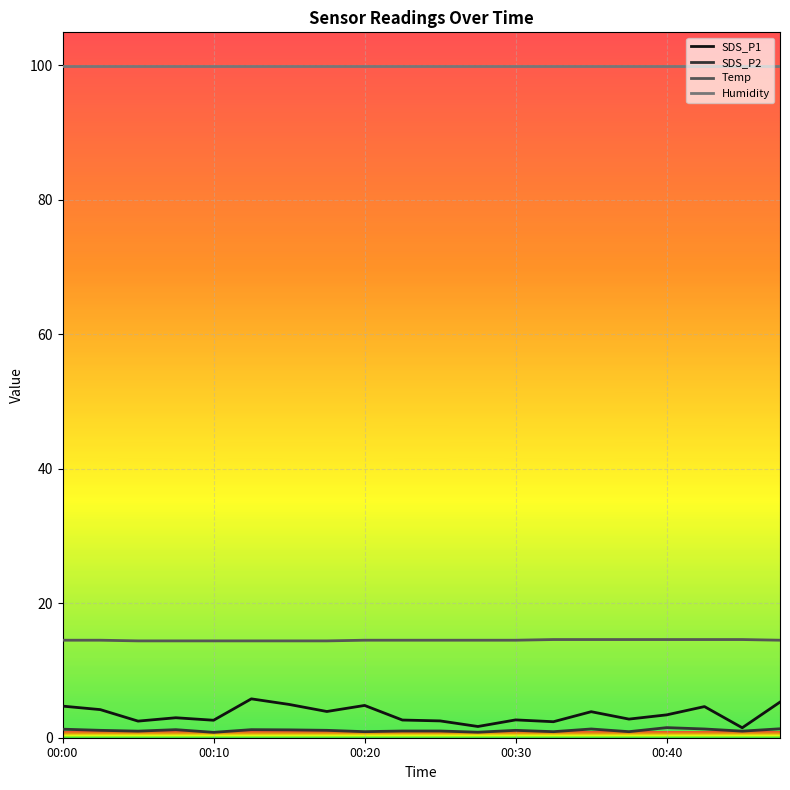

What is the maximum value for Humidity?

99.9